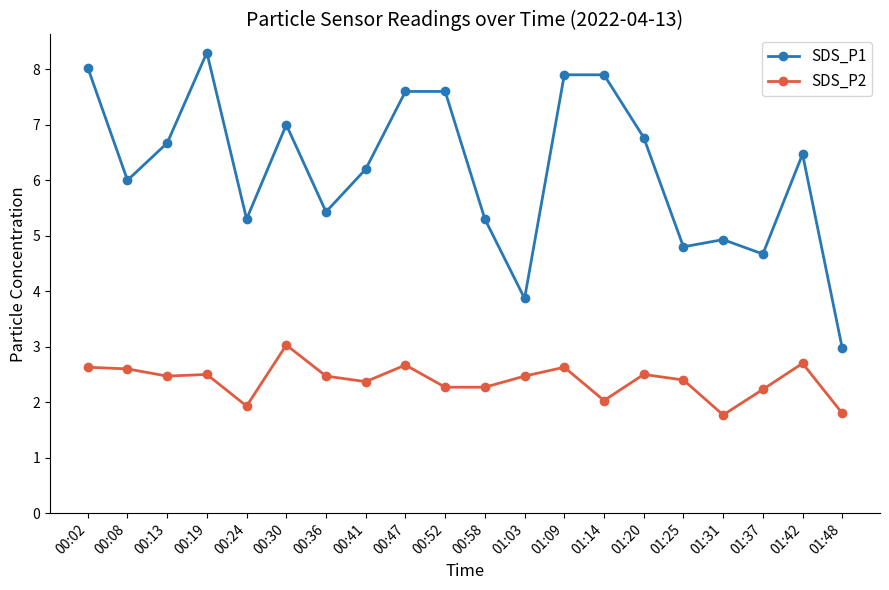

What is the sum of all SDS_P1 values?

123.7